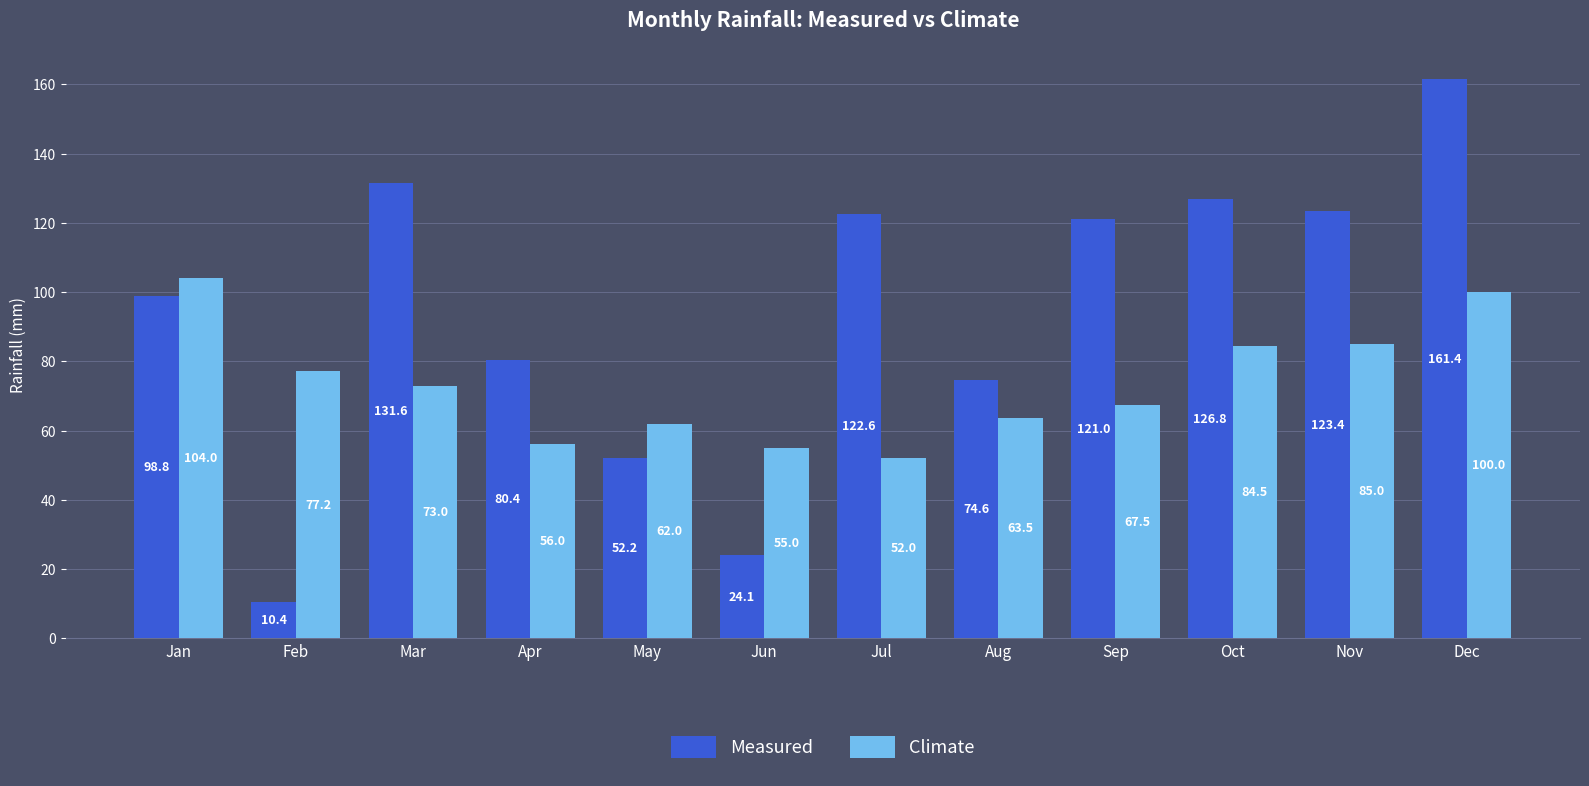

Between Feb and May, which series saw the biggest shift?

Measured